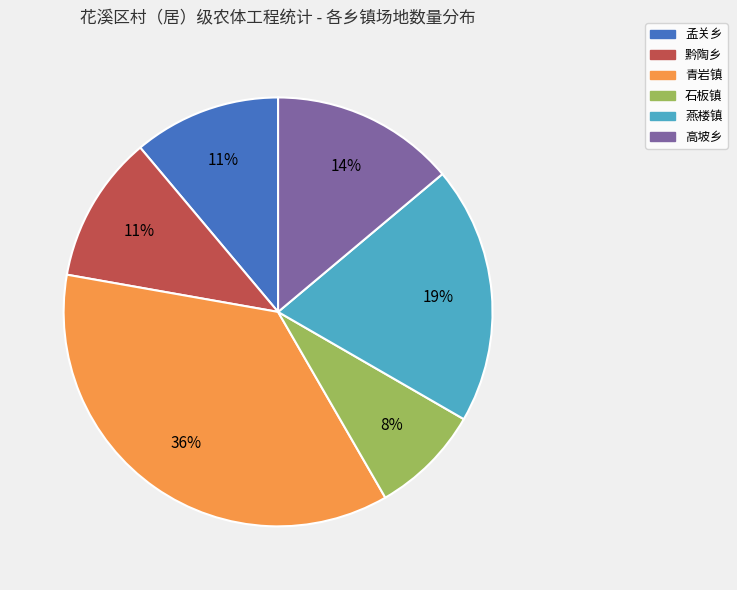

What is the ratio of the value at 黔陶乡 to the value at 孟关乡?

1.0